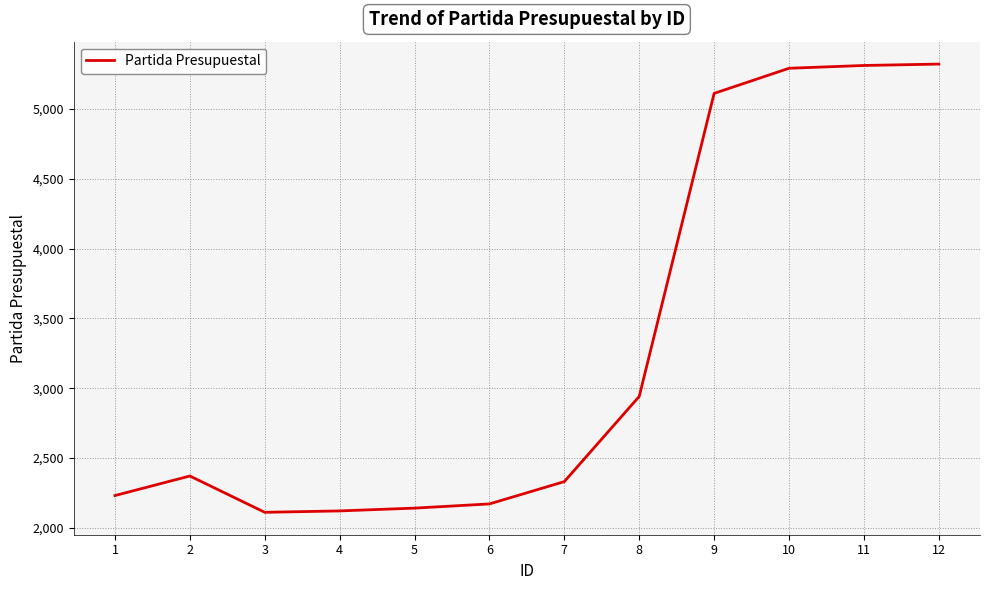

What is the maximum value shown in the chart?

5321